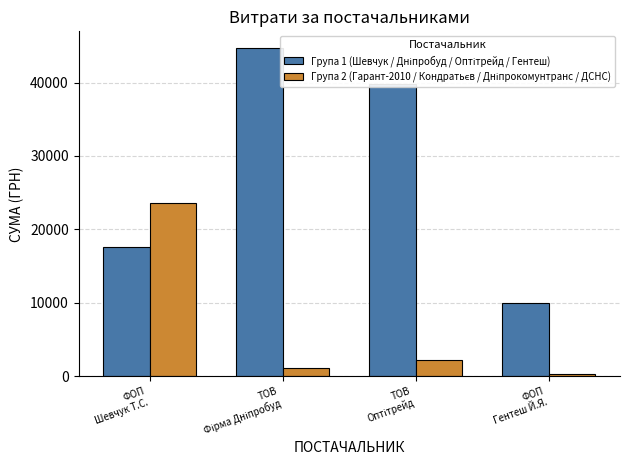

At how many categories does at least one series exceed 7720?

4